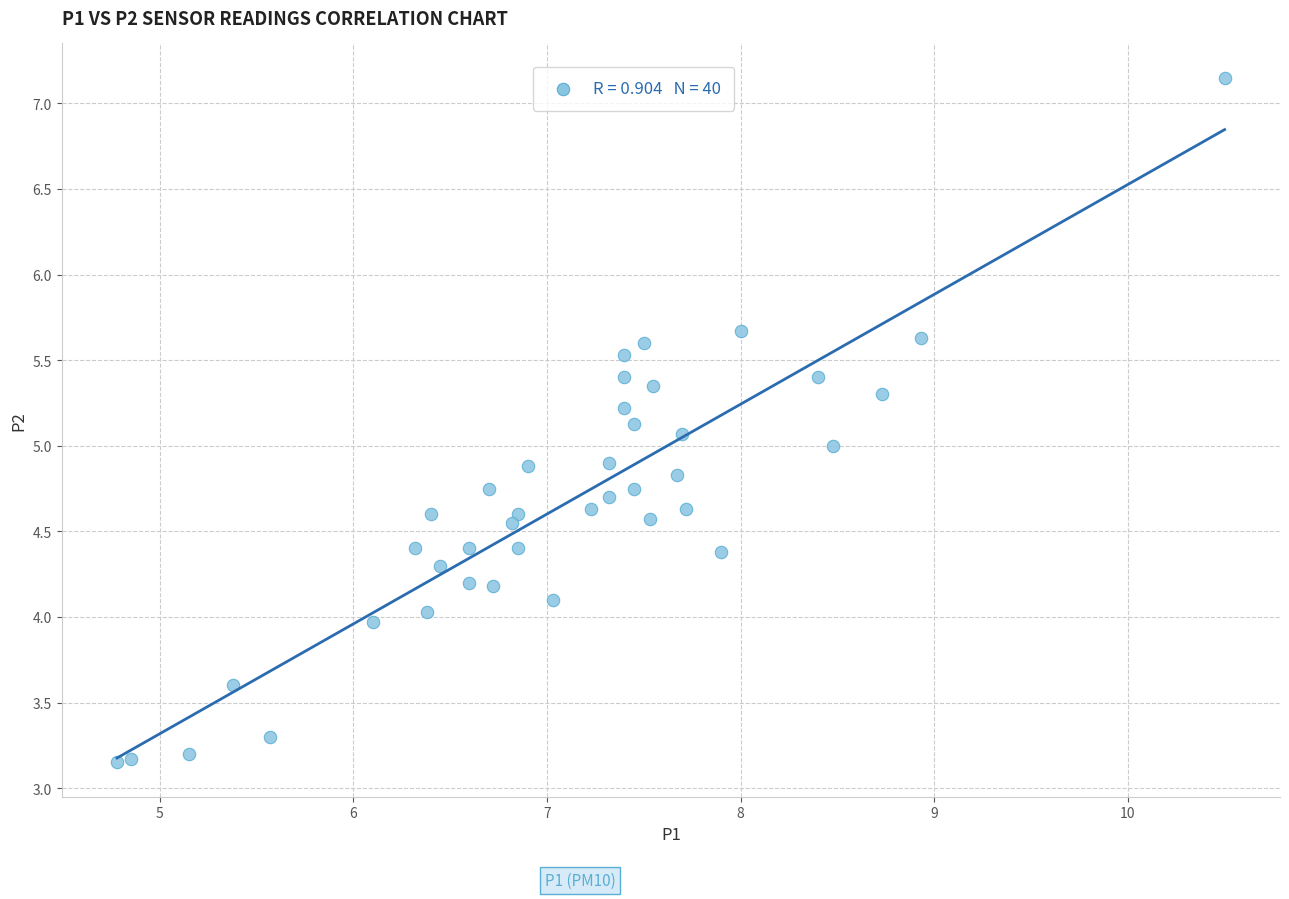

What is the range of Y values (max minus min)?

4.0